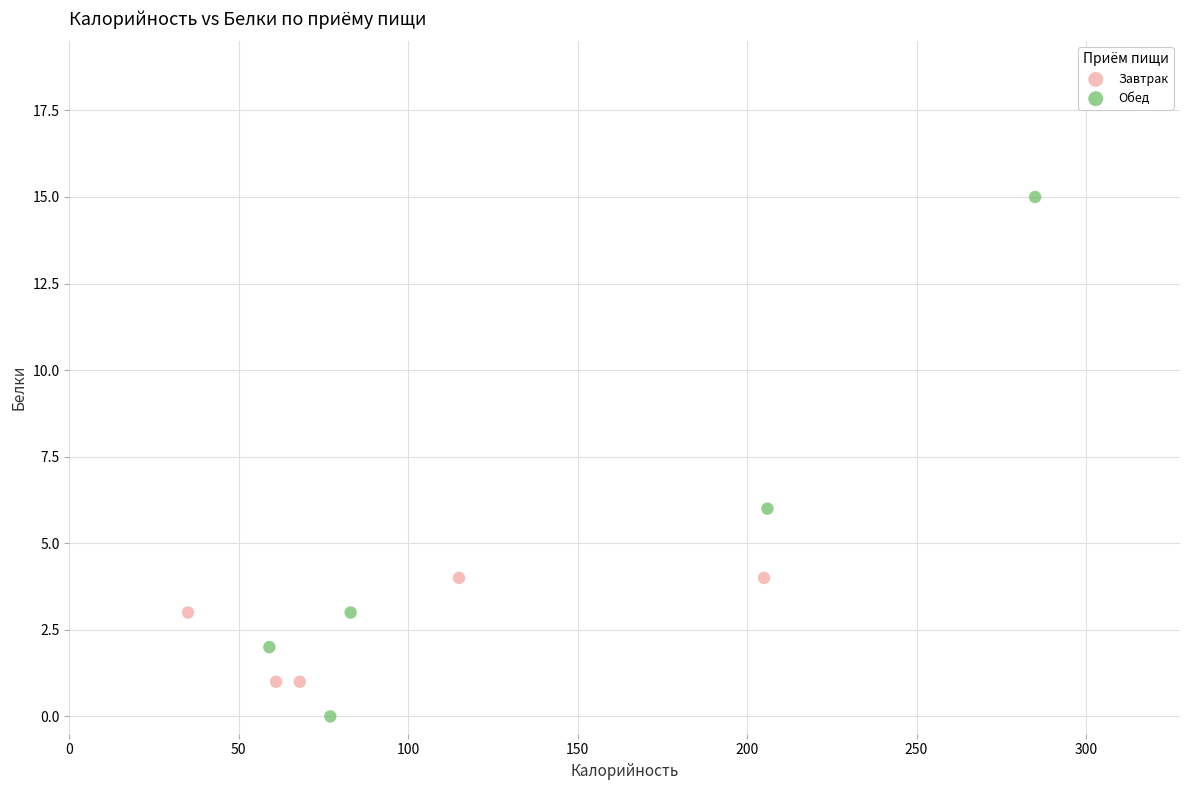

Which series has the largest Y range (max minus min)?

Обед